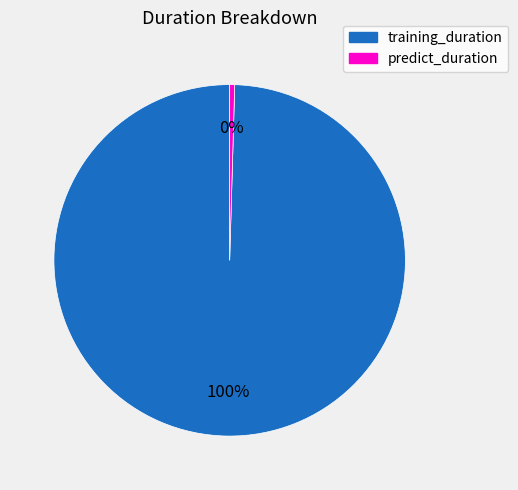

Rank the categories by value from lowest to highest.

predict_duration, training_duration